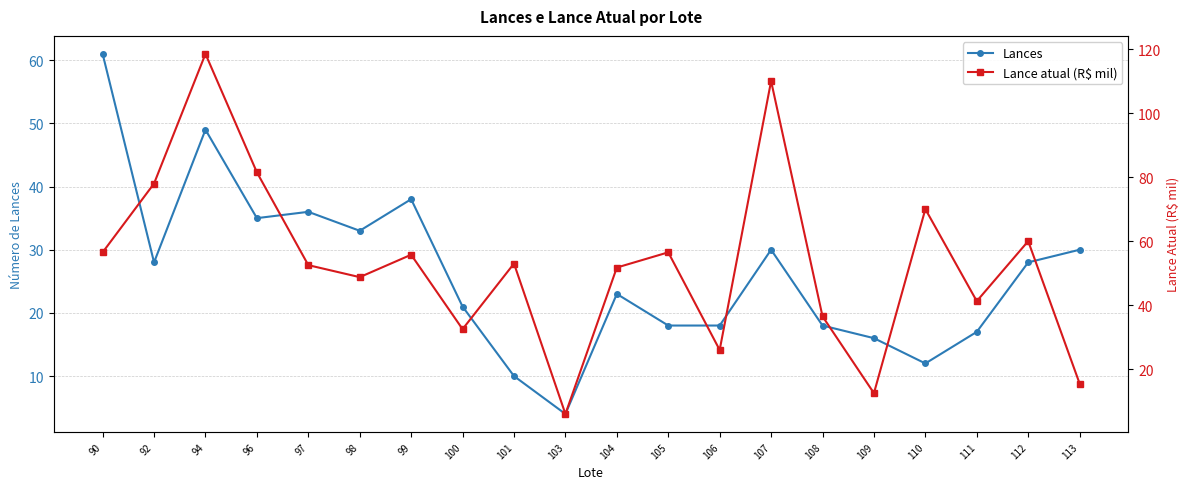

Is it true that Lance atual (R$ mil) equals 79.6 at 90?

False